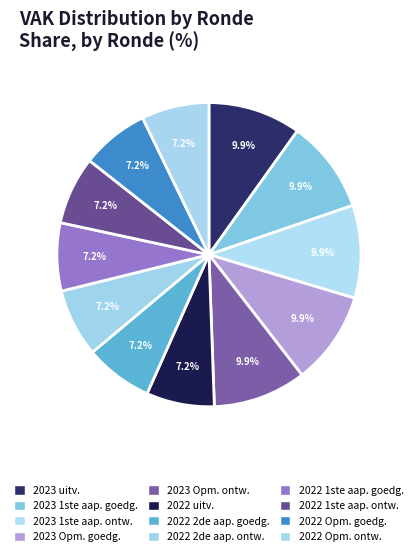

Is there any slice that represents more than half of the pie?

No